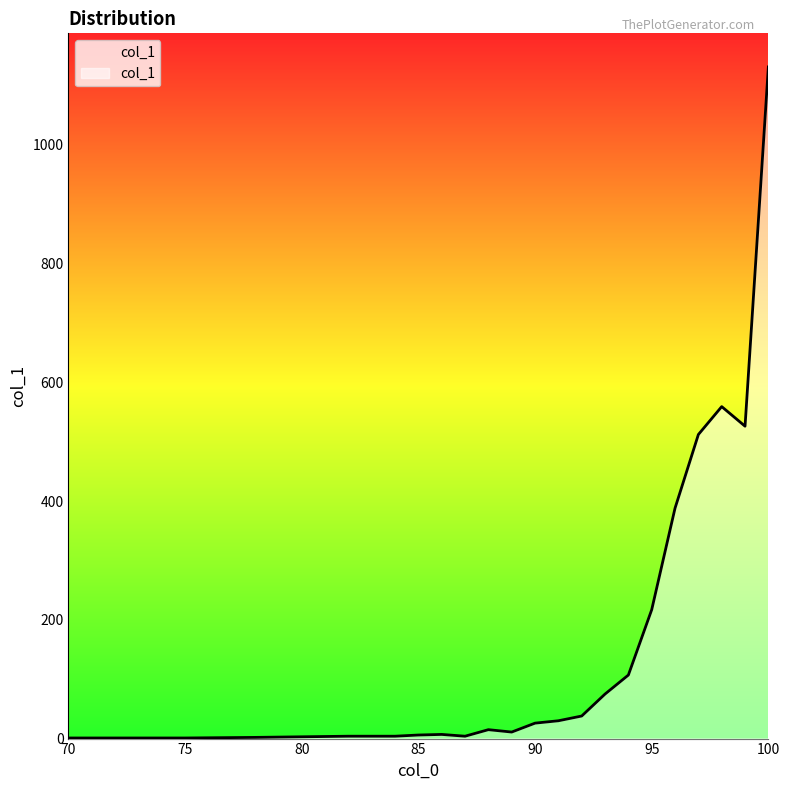

Does the chart display data point markers on the line(s)?

No